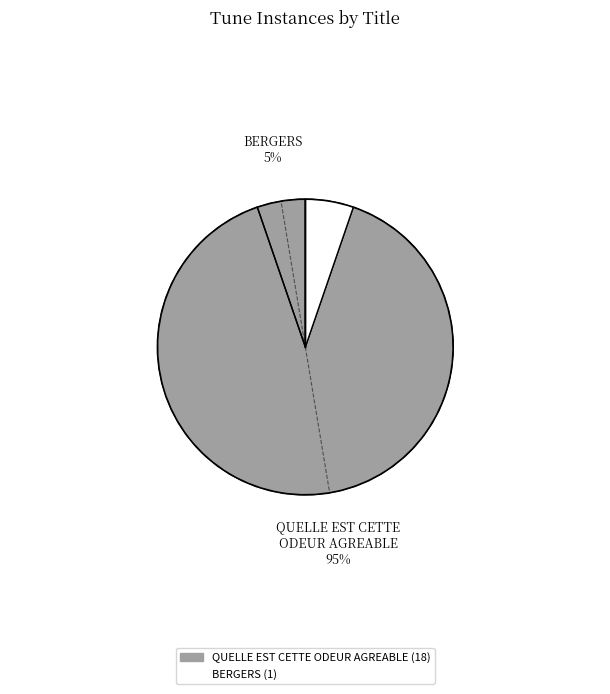

What percentage is NOT represented by QUELLE EST CETTE ODEUR AGREABLE?

5.3%